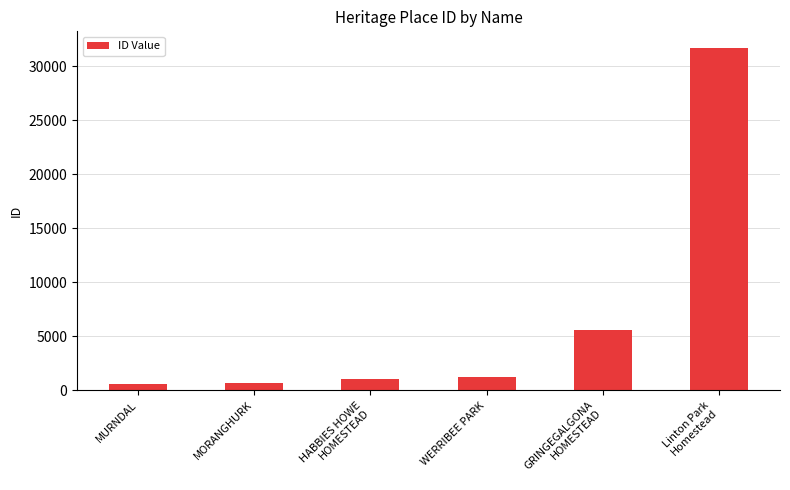

True or false: the data shows 31672 at Linton Park
Homestead.

True